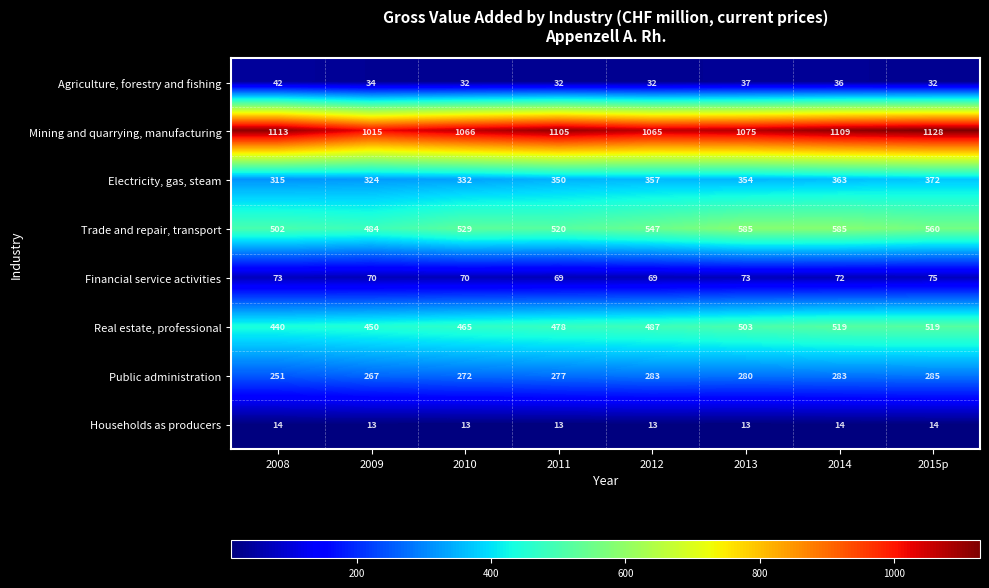

At which label does Electricity, gas, steam reach its peak?

2015p